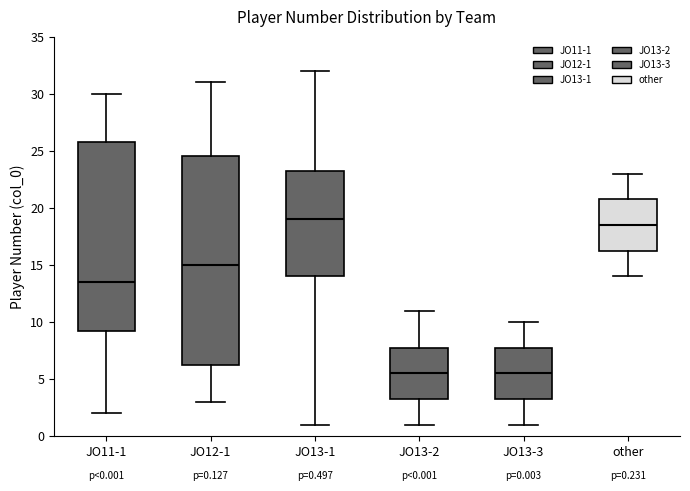

Which box is the tallest, from its lower edge to its upper edge?

JO12-1